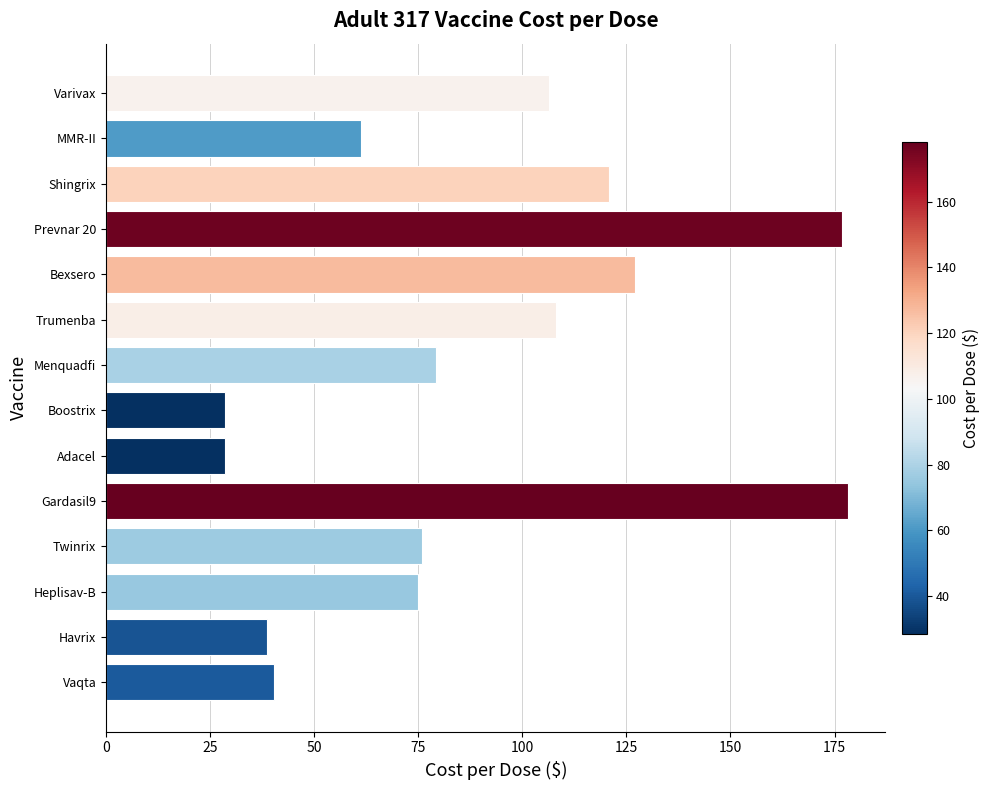

Reading bottom to top, list all the values displayed in this chart.

40.3	38.6	74.9	76.0	178.3	28.5	28.5	79.4	108.2	127.1	176.8	120.9	61.2	106.4